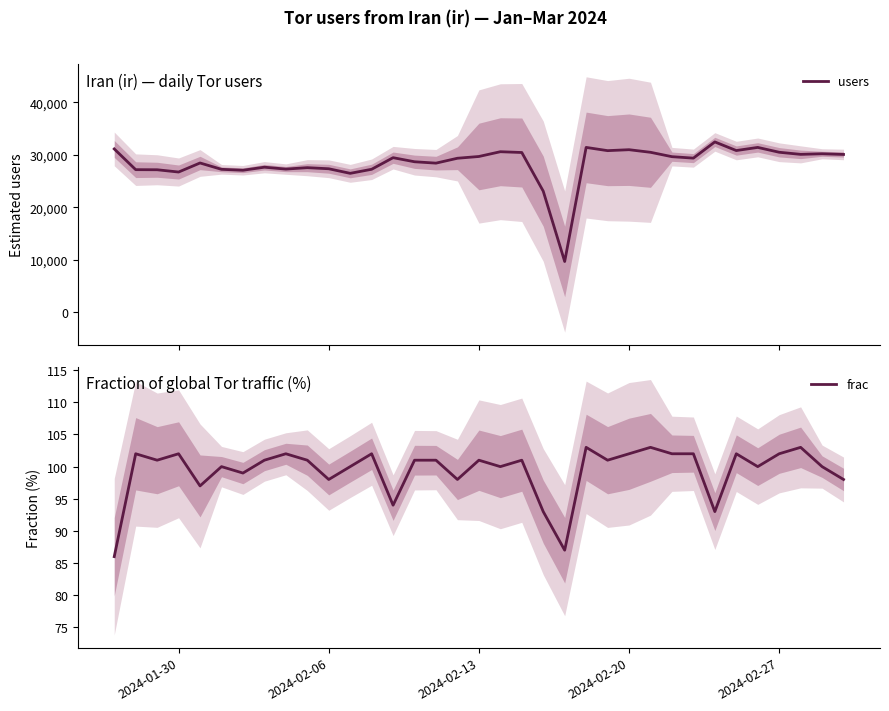

What is the minimum value for frac?

86